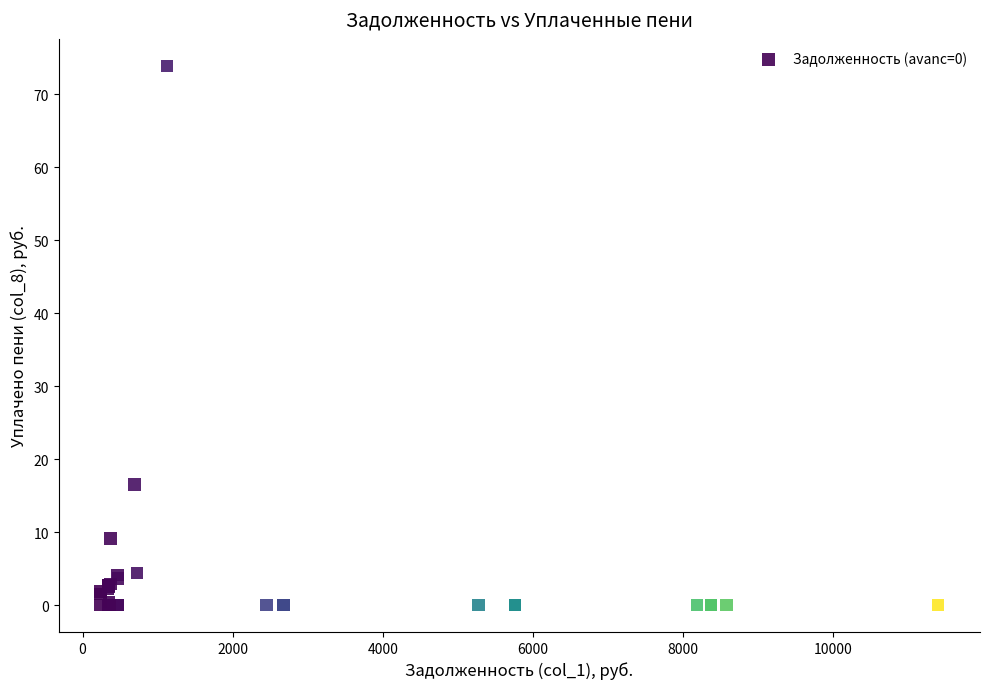

What Y value in the scatter plot is closest to 36?

16.5